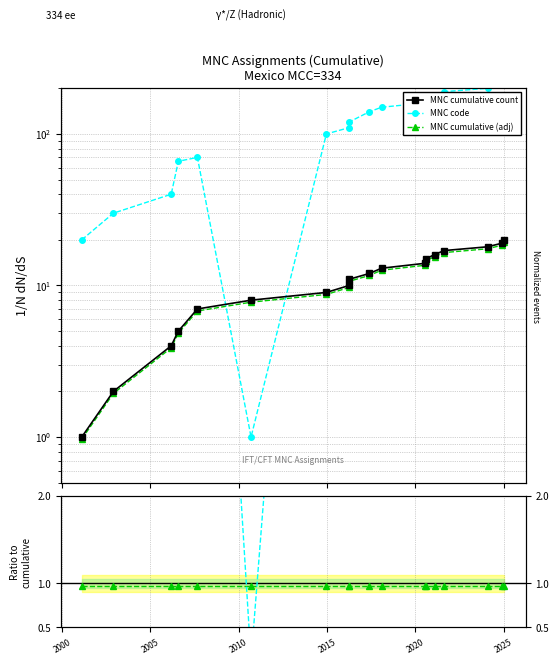

Is it true that MNC cumulative (adj) equals 0.3 at 13?

False